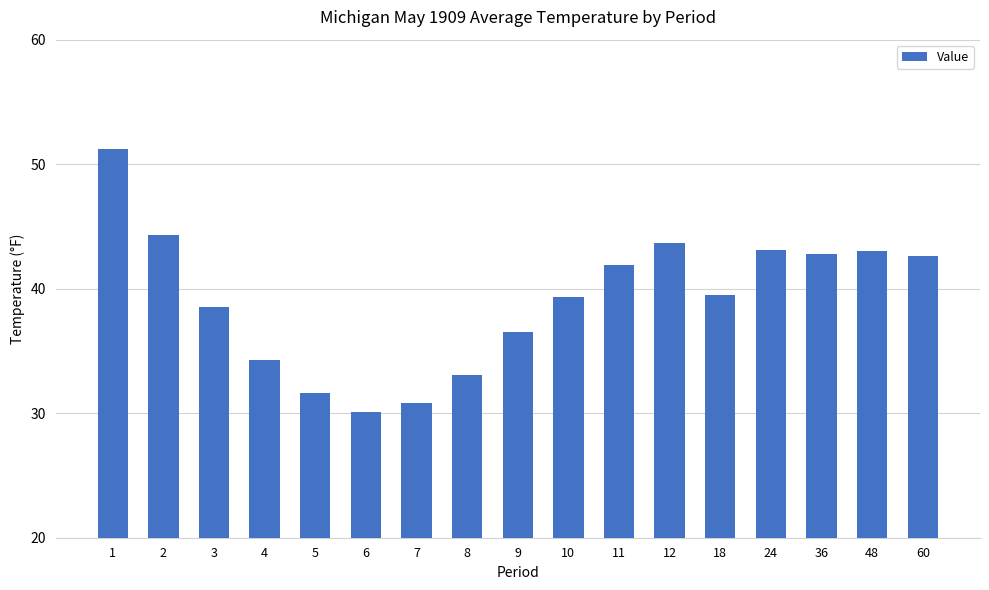

Approximately how many times larger is the value at 36 compared to 48?

1.0